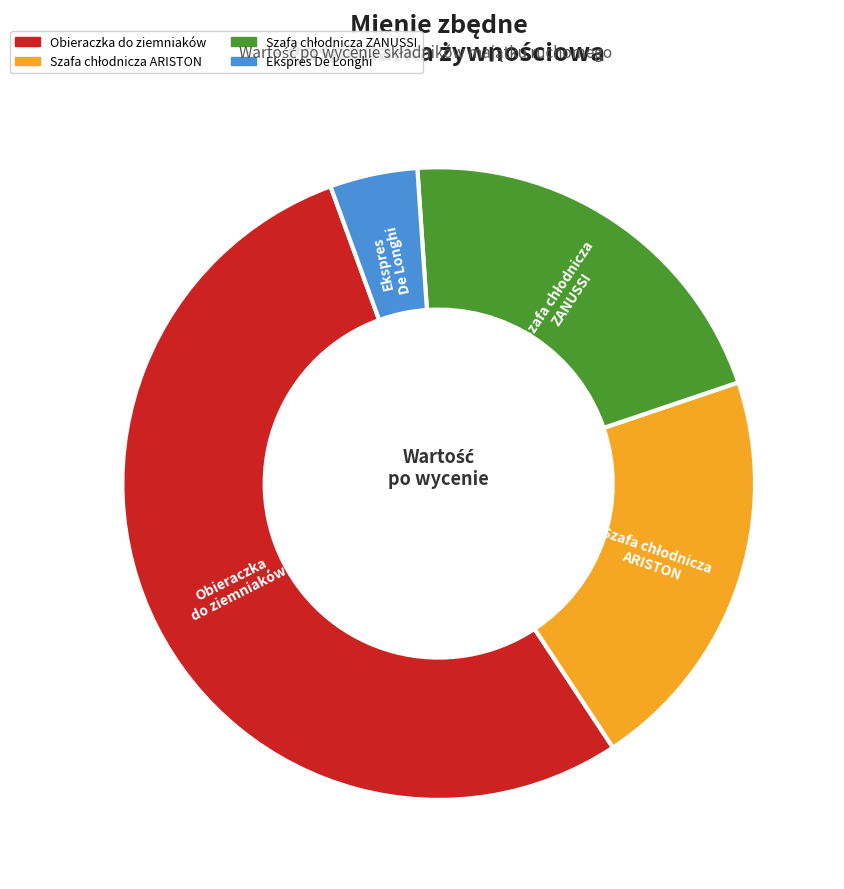

Is there any slice that represents more than half of the pie?

Yes